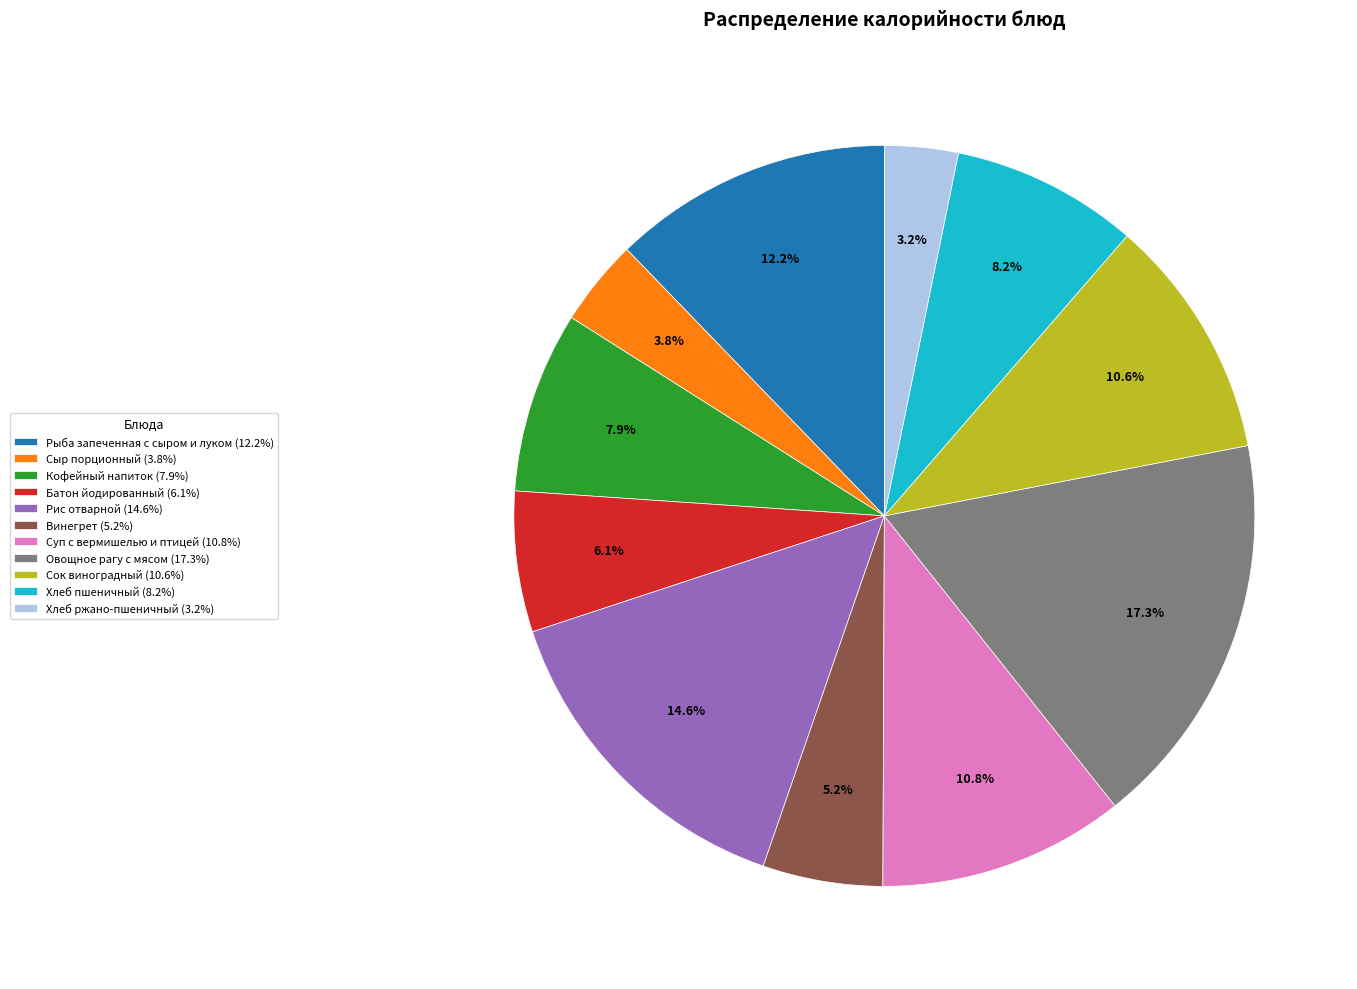

Which has a higher value, Винегрет or Рис отварной?

Рис отварной